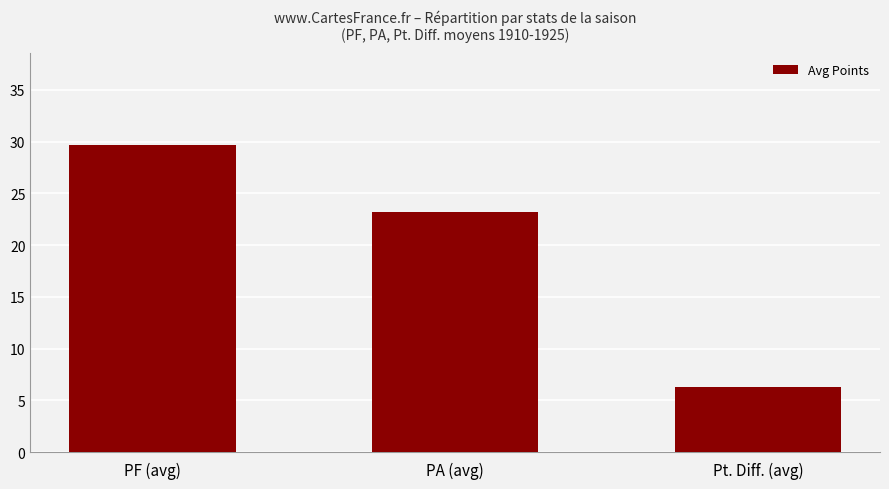

What is the minimum value shown in the chart?

6.3